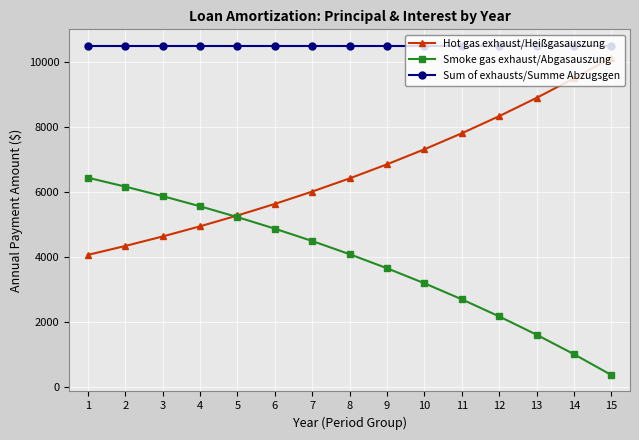

Which series has the largest total across all categories?

Sum of exhausts/Summe Abzugsgen